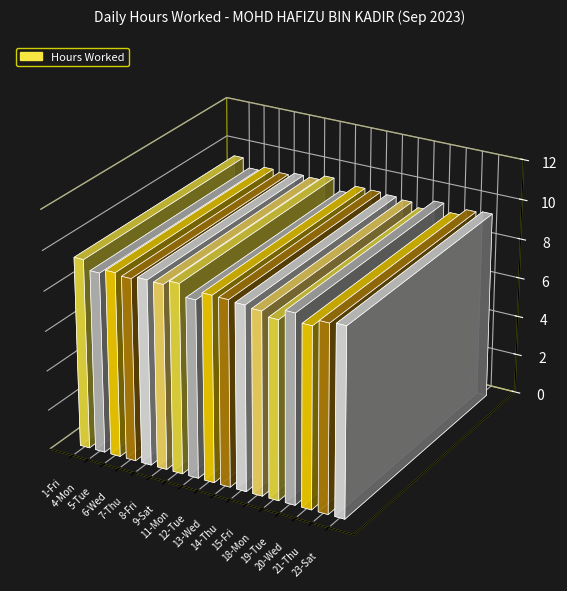

Does the chart contain stacked bars?

No